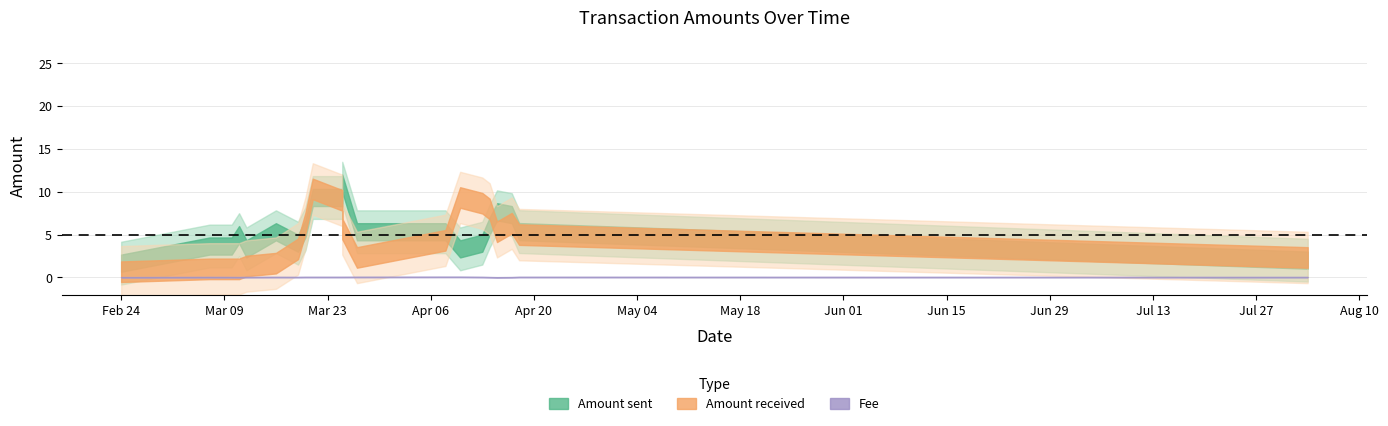

How many values in the Amount_received series are below 2?

6